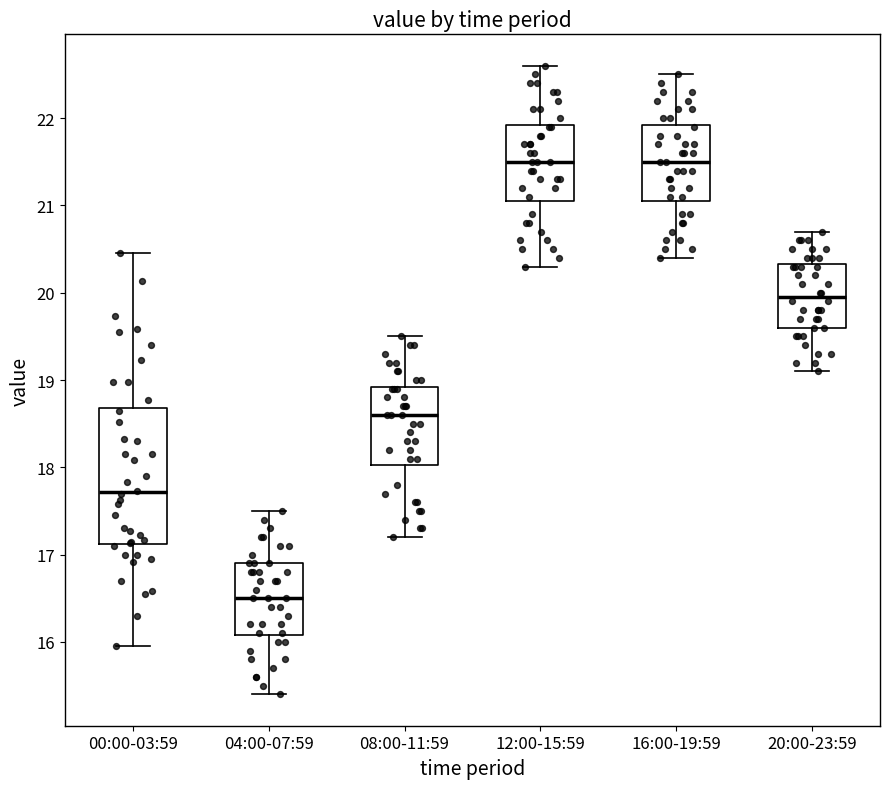

Reading left to right, transcribe this box plot: for each box, give where its median line is, the range the box spans, and where its two whiskers end, as read against the y-axis. The values are not printed on the chart, so give them approximately, as read against the axis.

00:00-03:59: median 17.7, box 17.1 to 18.7, whiskers 16.0 to 20.5
04:00-07:59: median 16.5, box 16.1 to 16.9, whiskers 15.4 to 17.5
08:00-11:59: median 18.6, box 18.0 to 18.9, whiskers 17.2 to 19.5
12:00-15:59: median 21.5, box 21.1 to 21.9, whiskers 20.3 to 22.6
16:00-19:59: median 21.5, box 21.1 to 21.9, whiskers 20.4 to 22.5
20:00-23:59: median 20.0, box 19.6 to 20.3, whiskers 19.1 to 20.7